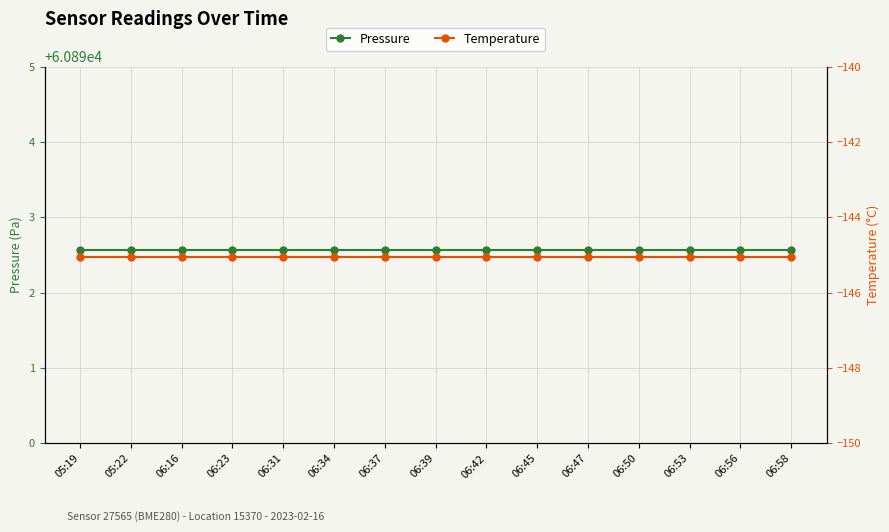

Which series has the widest spread of values?

pressure